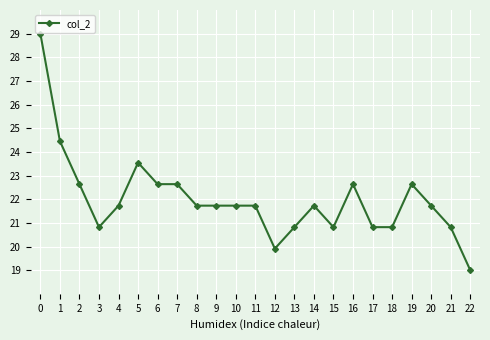

What is the value of the 5th point from the left?

21.7